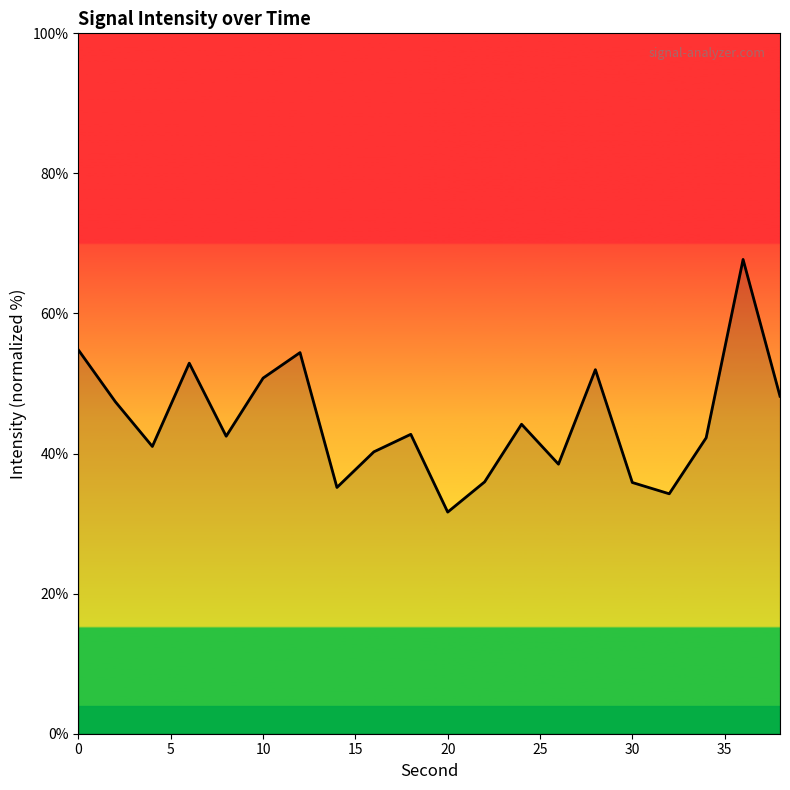

What is the greatest value displayed?

67.7